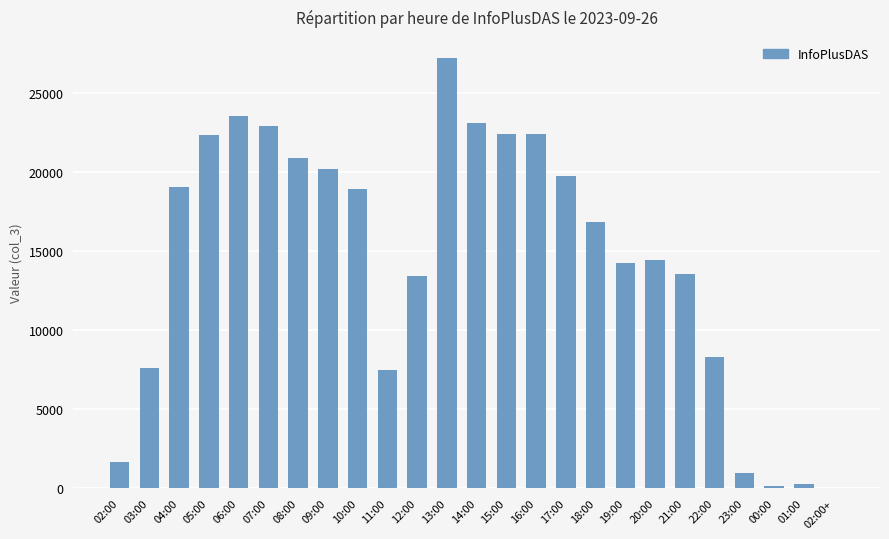

What is the sum of all values?

361556